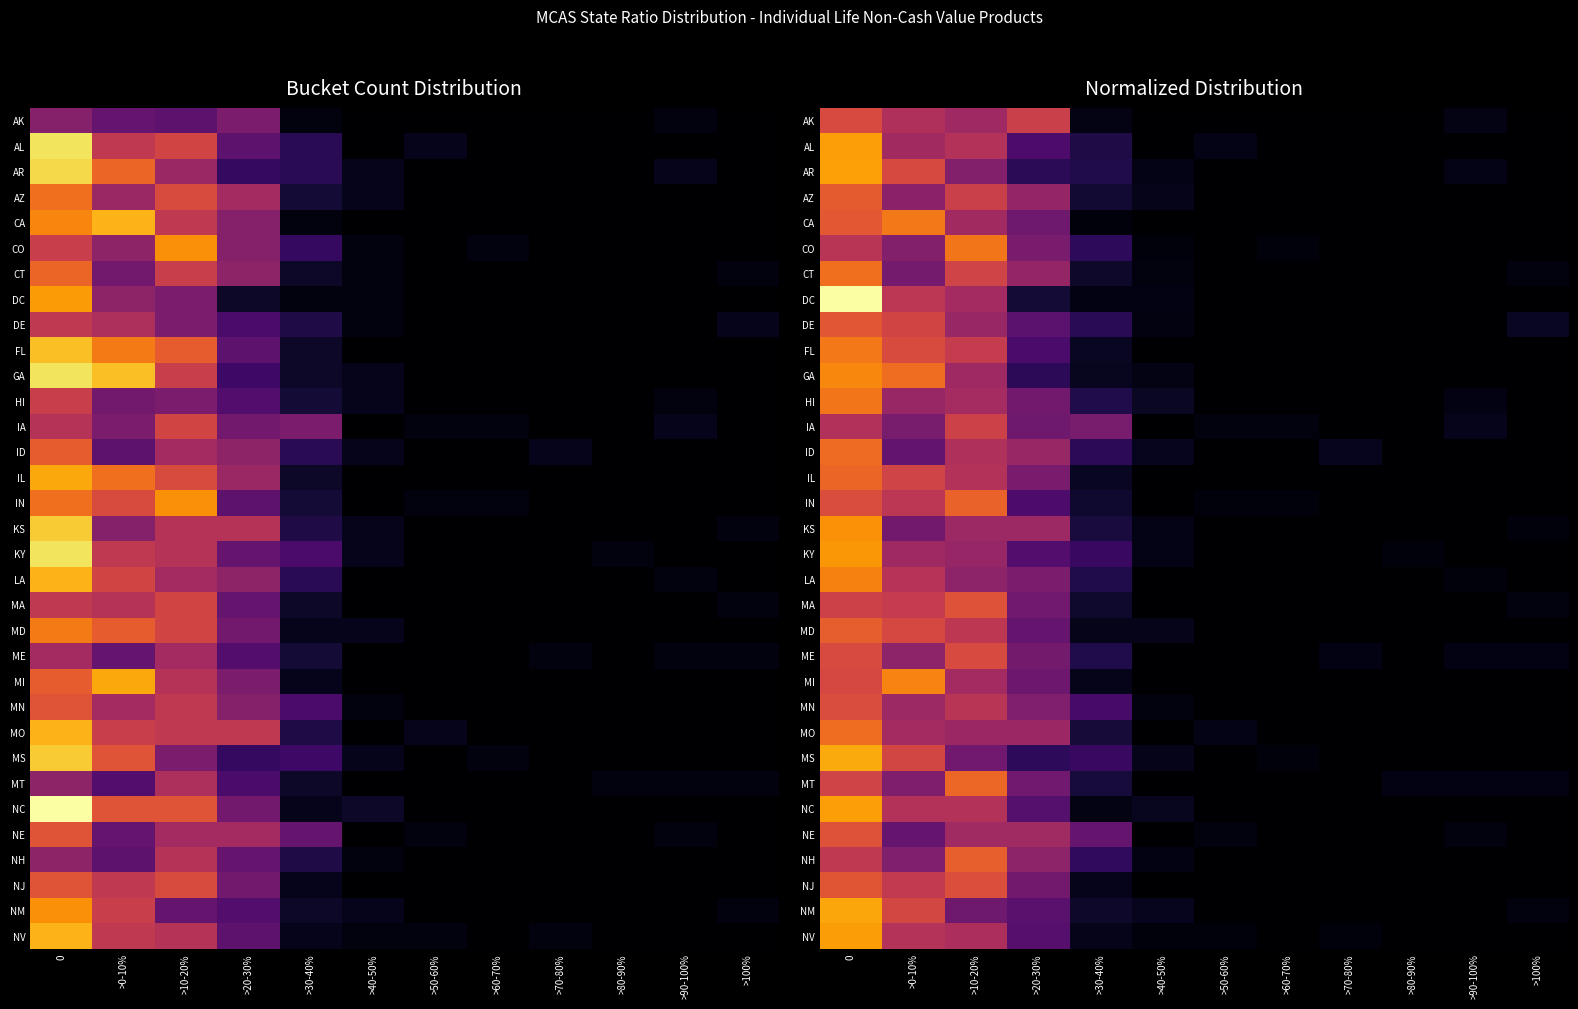

Rank the series at >90-100% from highest to lowest value.

IA, AR, AK, MT, ME, HI, NE, LA, AL, AZ, CA, CO, CT, DC, DE, FL, GA, ID, IL, IN, KS, KY, MA, MD, MI, MN, MO, MS, NC, NH, NJ, NM, NV